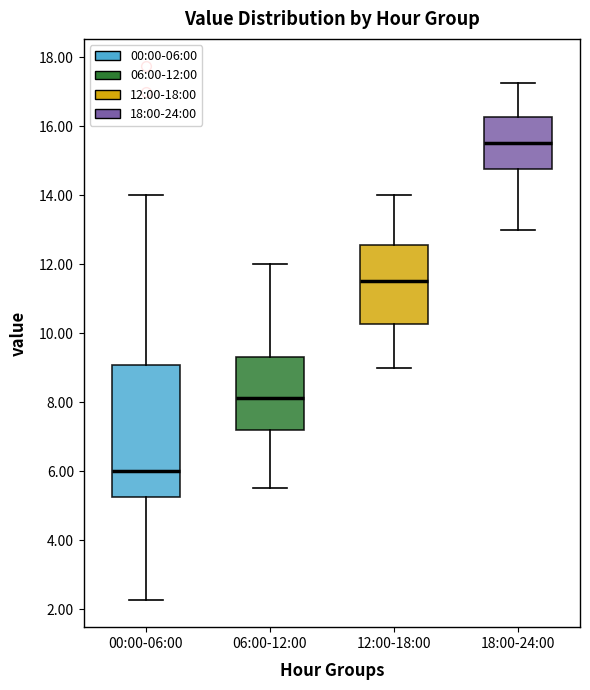

Where is the upper edge of the box for 18:00-24:00 on the y-axis? The values are not printed on the chart, so give them approximately, as read against the axis.

16.2